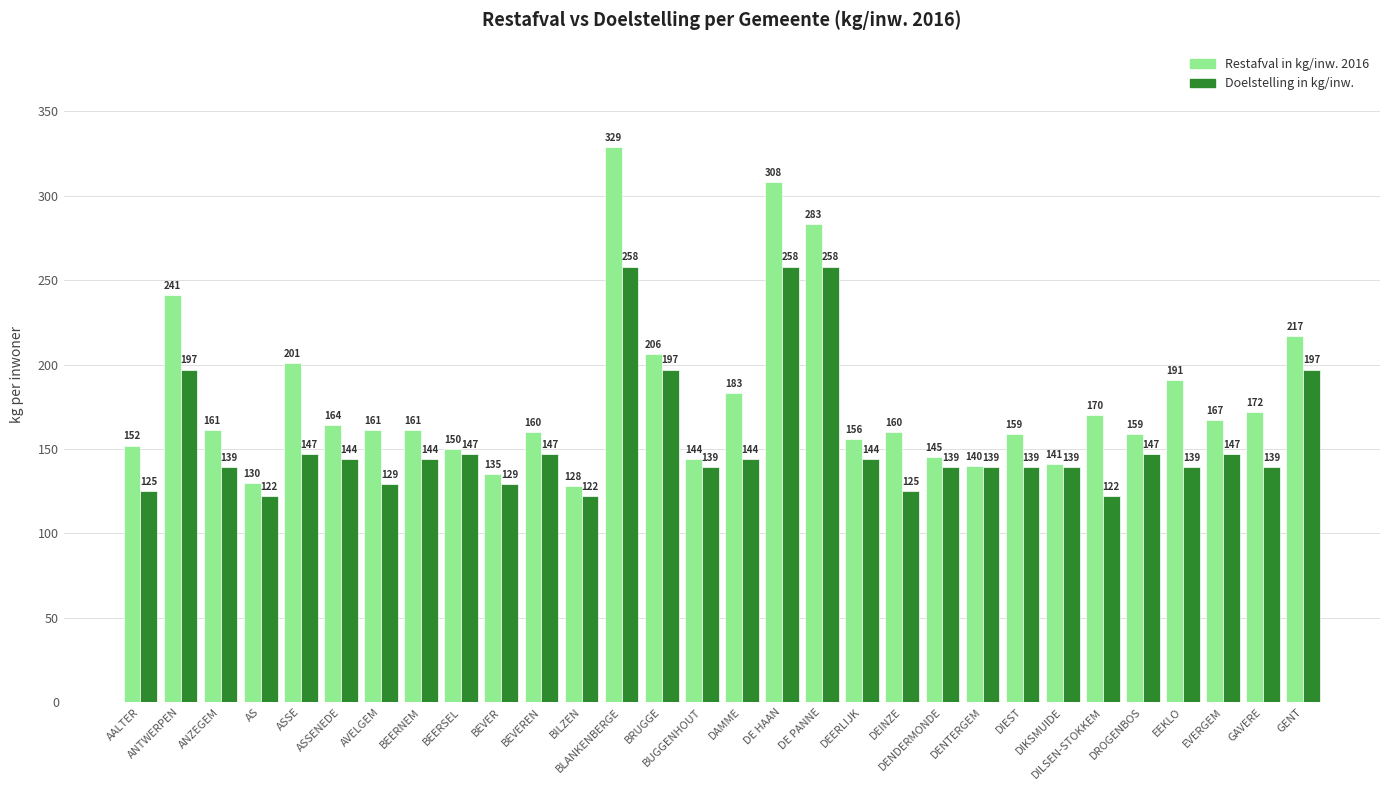

Count the number of data series in this chart.

2